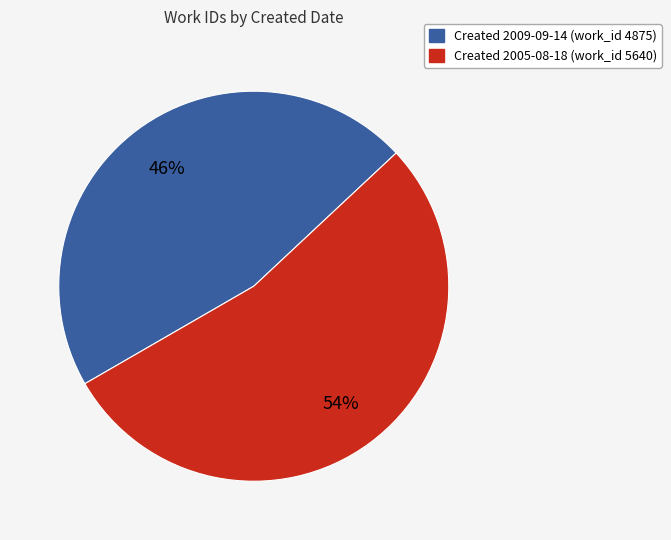

To the nearest percent, what is the average slice percentage?

50%